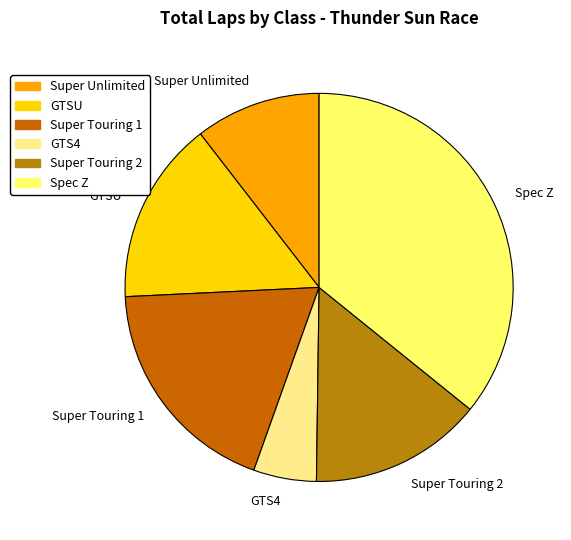

Rank the categories by value from lowest to highest.

GTS4, Super Unlimited, Super Touring 2, GTSU, Super Touring 1, Spec Z